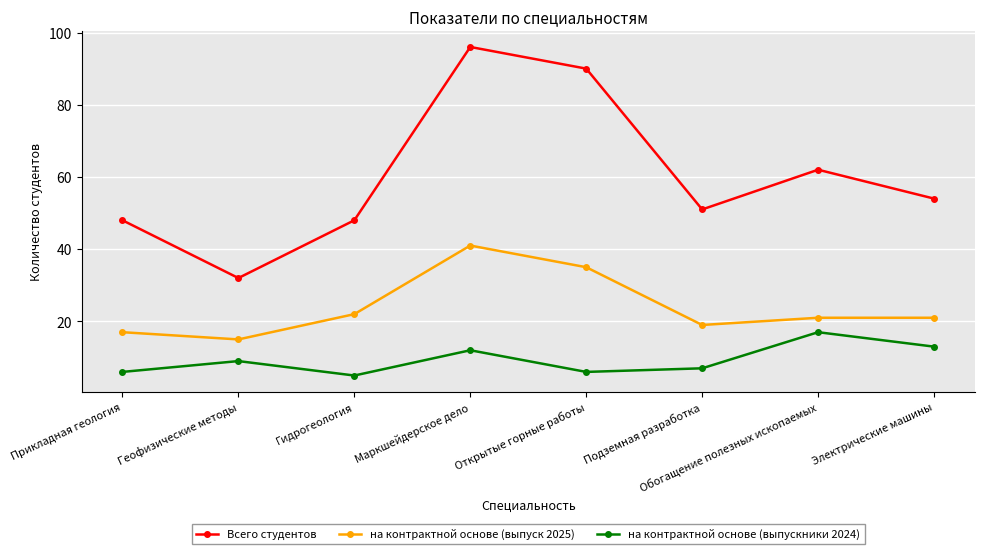

Is it true that на контрактной основе (выпускники 2024) equals 5 at Гидрогеология?

True